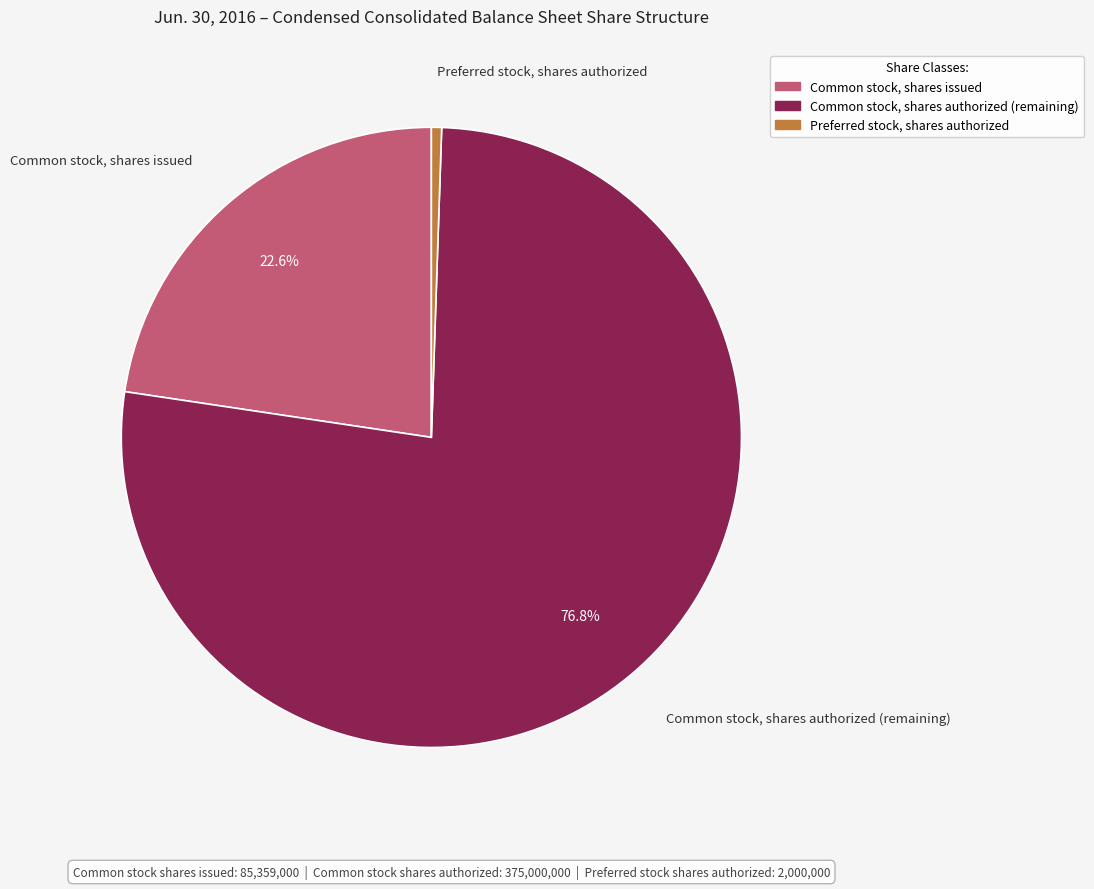

What percentage is the Common stock, shares issued slice, to the nearest percent?

23%